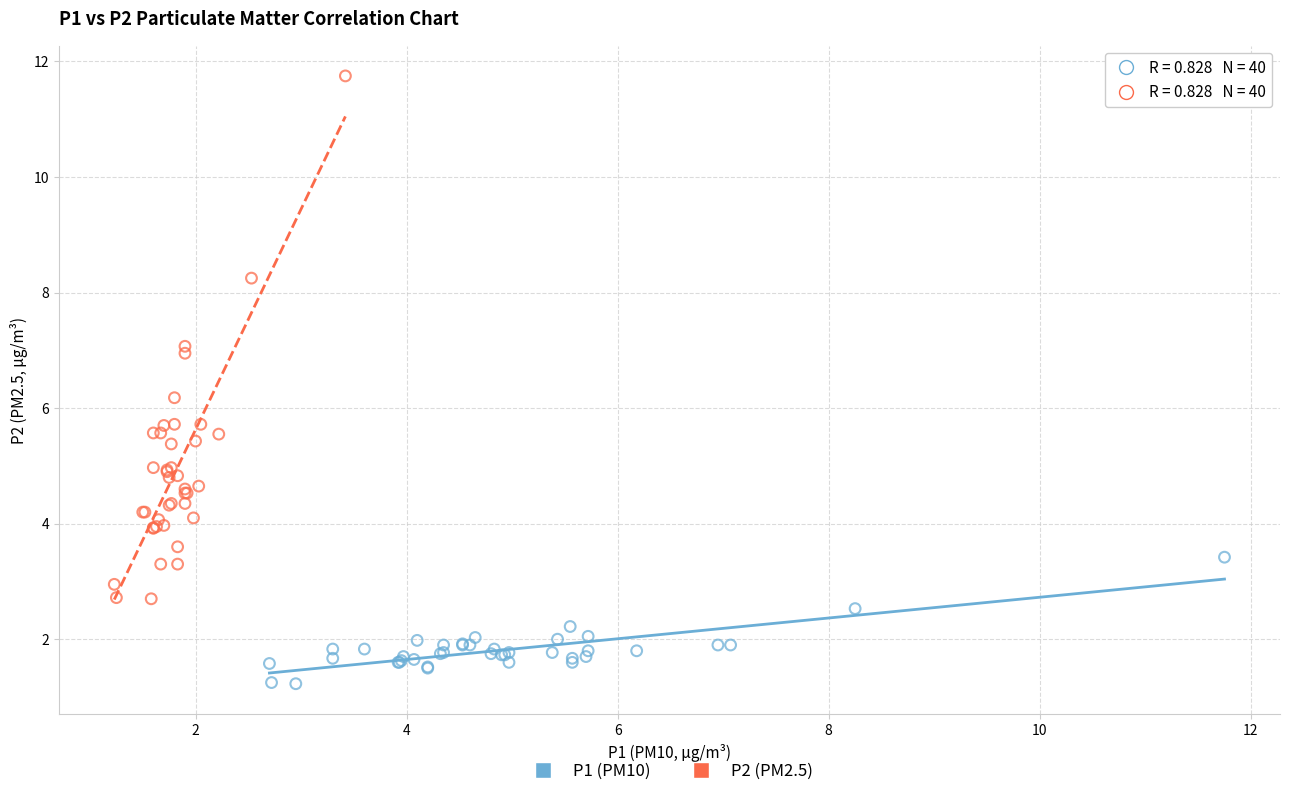

Which series contains the highest Y value?

P2 (PM2.5)